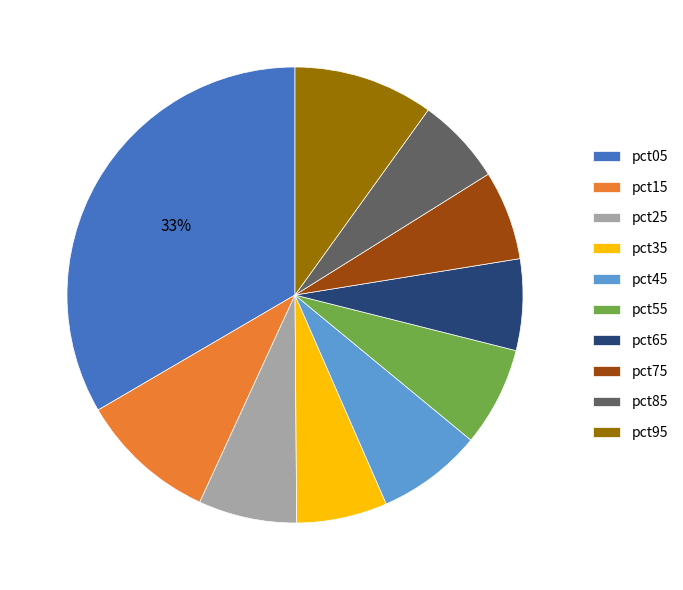

To the nearest percent, what is the average slice percentage?

10%